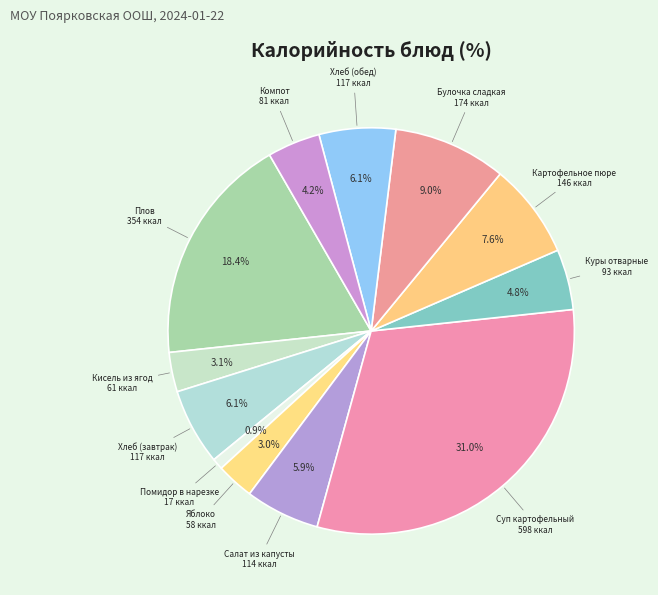

Is it true that Суп картофельный is 31% of the pie?

True